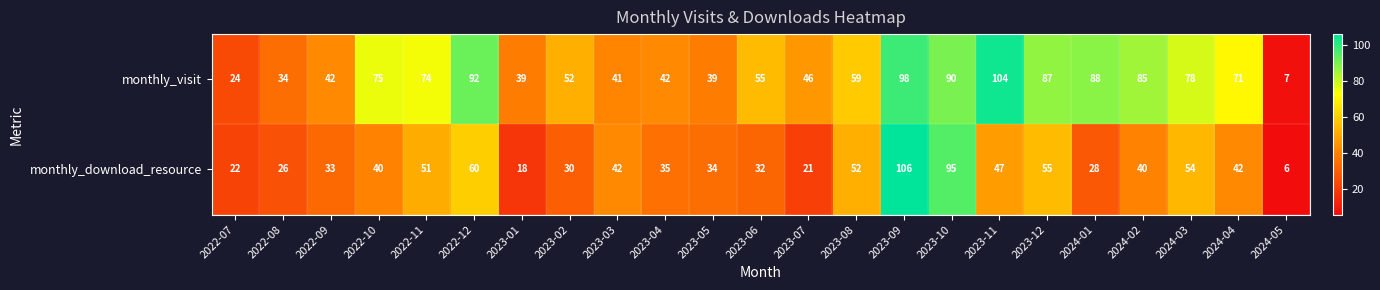

Which series changed the most between 2023-04 and 2024-02?

monthly_visit